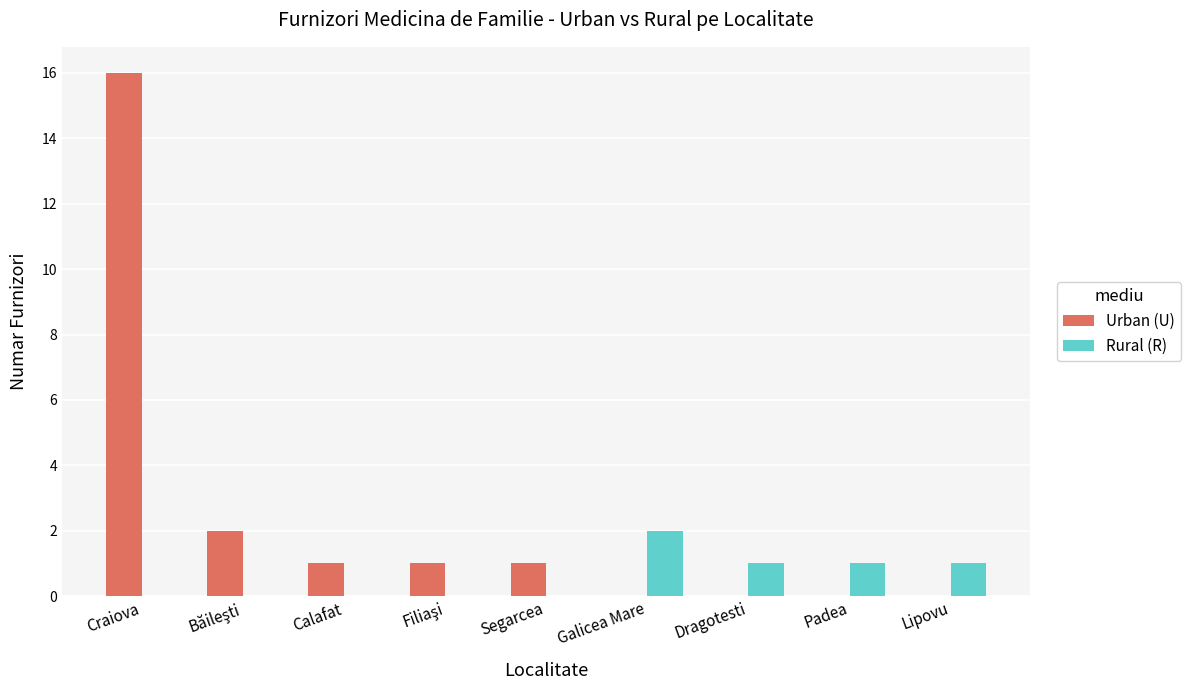

Is it true that Urban (U) equals 11 at Dragotesti?

False